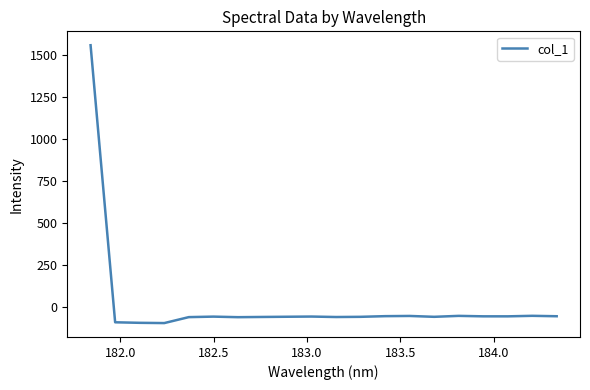

What is the maximum value shown in the chart?

1560.6